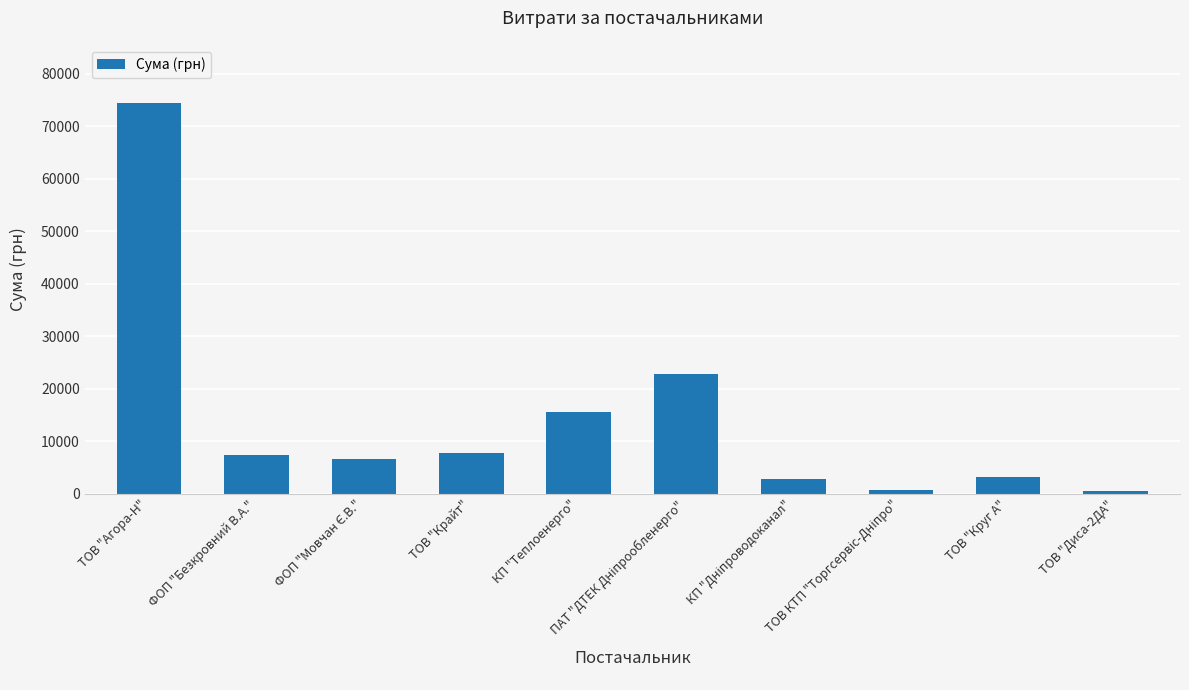

The chart shows a value of 15570.0 at КП "Теплоенерго". True or false?

True